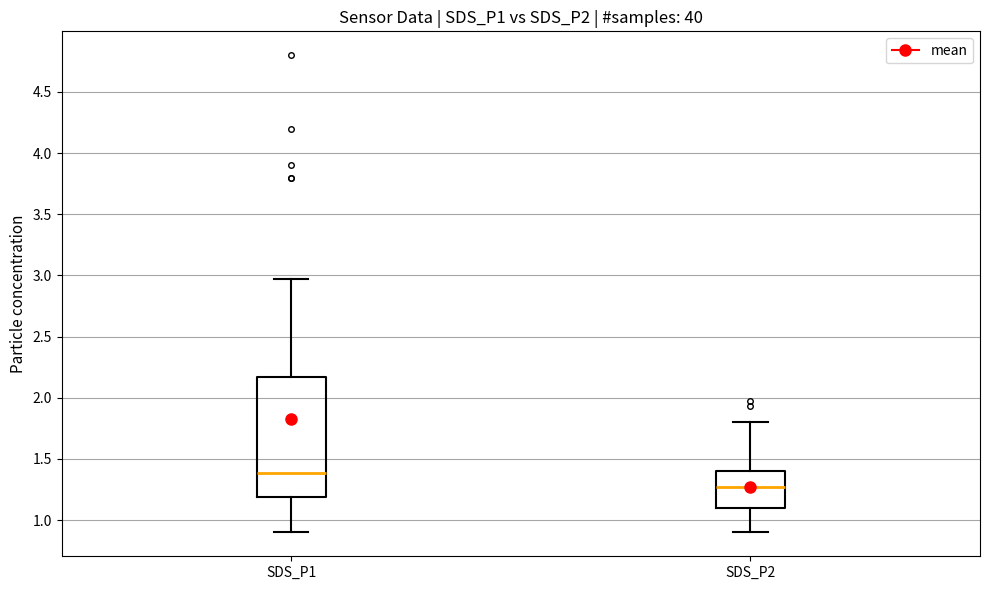

Where does the lower whisker of the box for SDS_P2 end on the y-axis? The values are not printed on the chart, so give them approximately, as read against the axis.

0.90